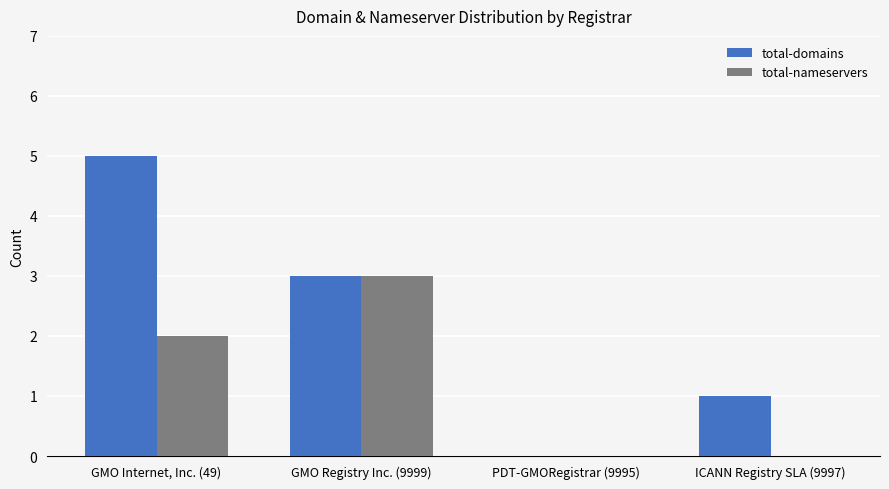

Which category has the highest value in the total-domains series?

GMO Internet, Inc. (49)